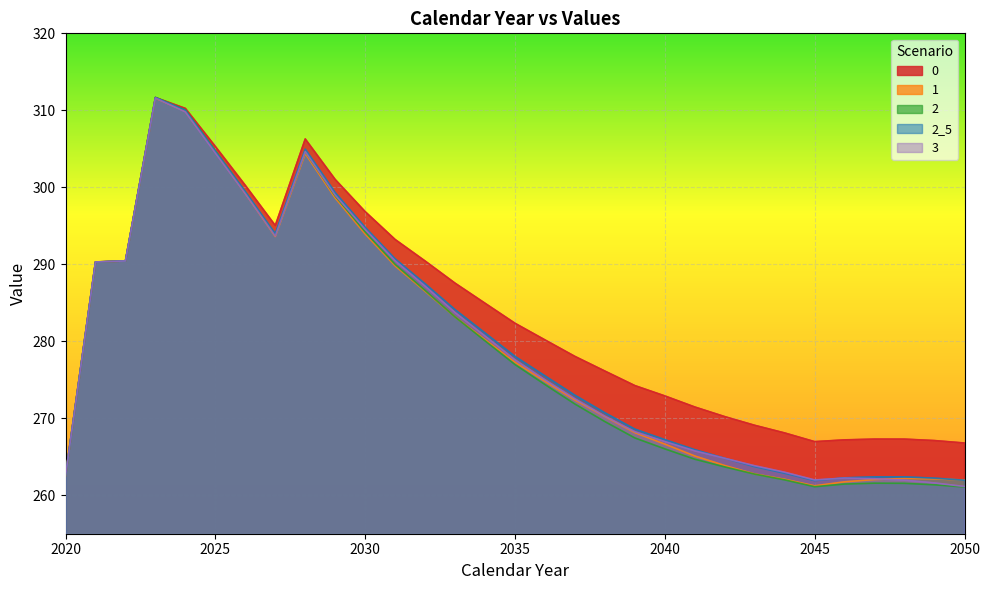

In 2_5, how many points are lower than both neighbors (excluding endpoints)?

2